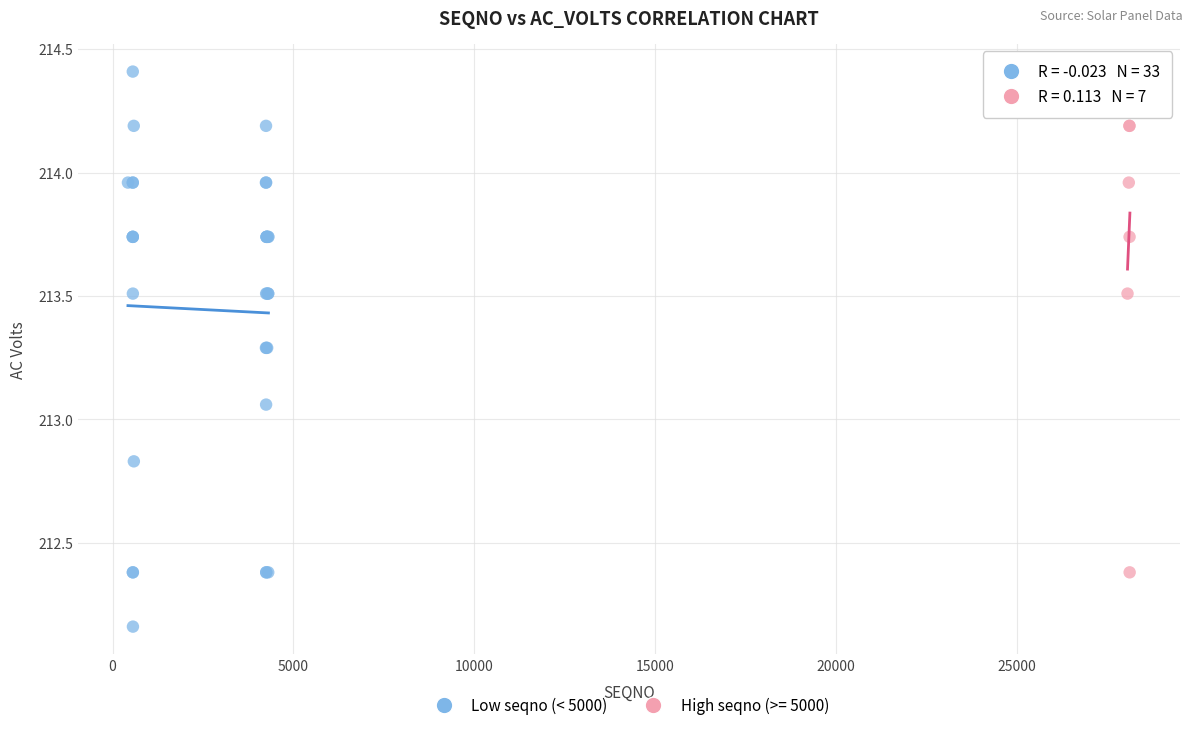

Which series has the widest spread of Y values?

Low seqno (< 5000)